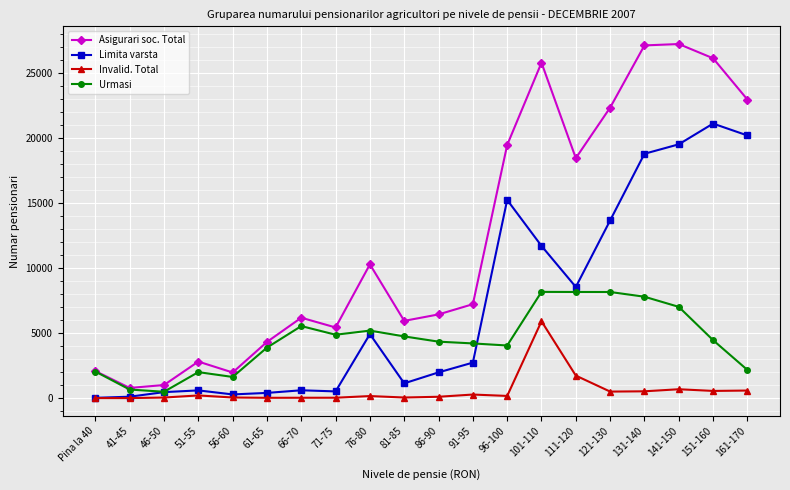

Rank the series by their maximum value, from highest to lowest.

Asigurari soc. Total, Limita varsta, Urmasi, Invalid. Total